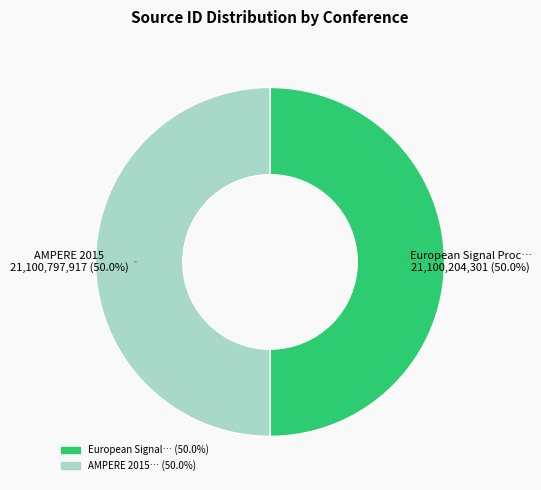

To the nearest percent, what is the average slice percentage?

50%